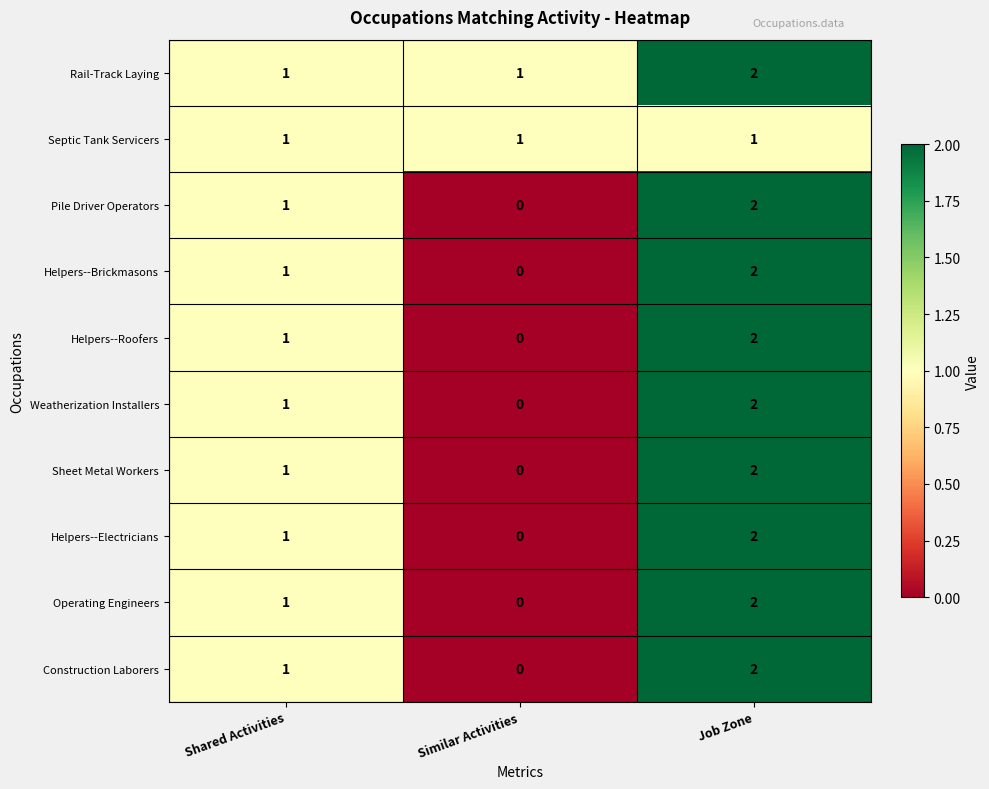

Reading right to left, extract all data points from this chart.

Rail-Track Laying: 2	1	1
Septic Tank Servicers: 1	1	1
Pile Driver Operators: 2	0	1
Helpers--Brickmasons: 2	0	1
Helpers--Roofers: 2	0	1
Weatherization Installers: 2	0	1
Sheet Metal Workers: 2	0	1
Helpers--Electricians: 2	0	1
Operating Engineers: 2	0	1
Construction Laborers: 2	0	1